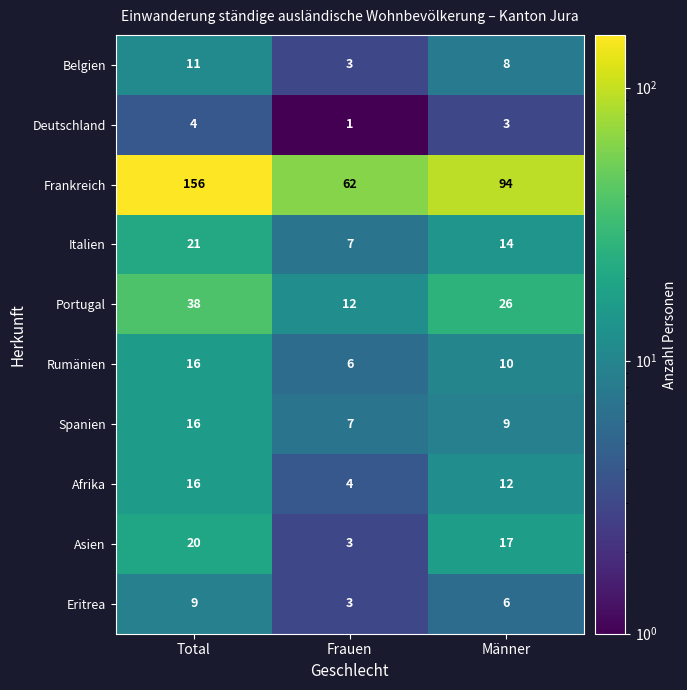

What is the spread (max minus min) of values at Frauen?

61